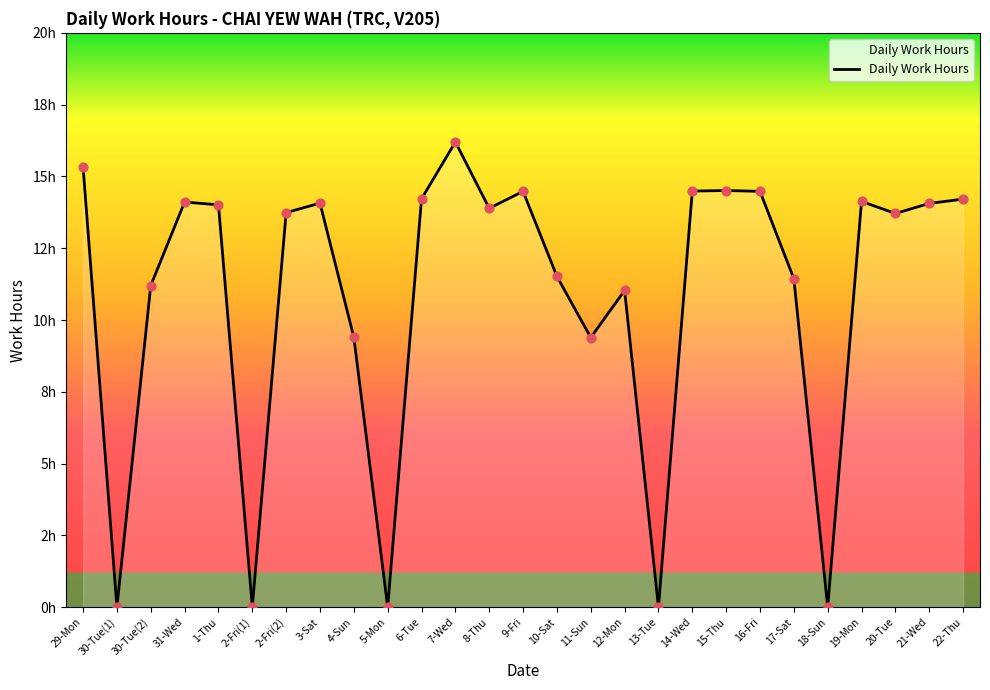

What is the change in value from 29-Mon to 2-Fri(1)?

-15.3